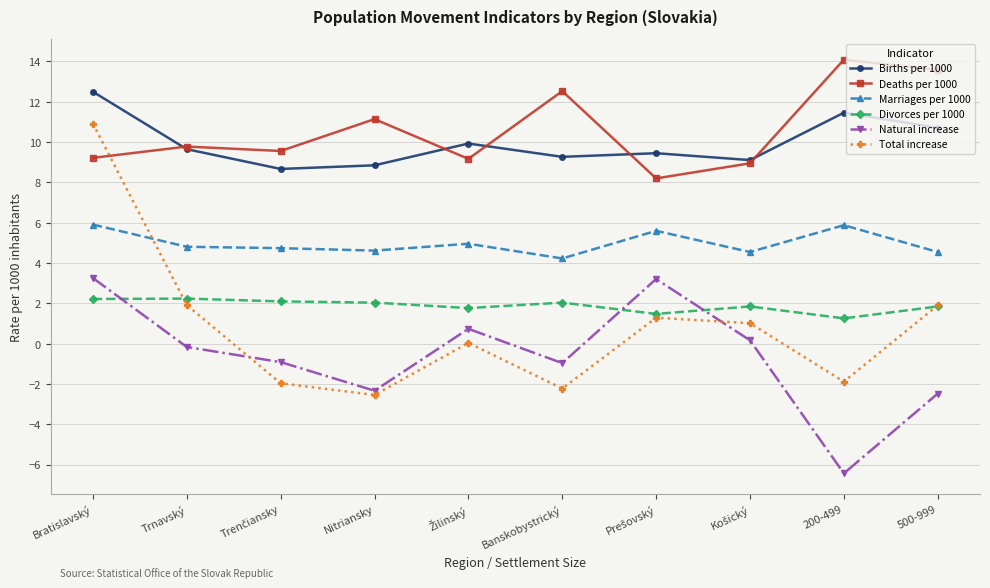

True or false: Natural increase and Deaths per 1000 intersect in this chart.

False